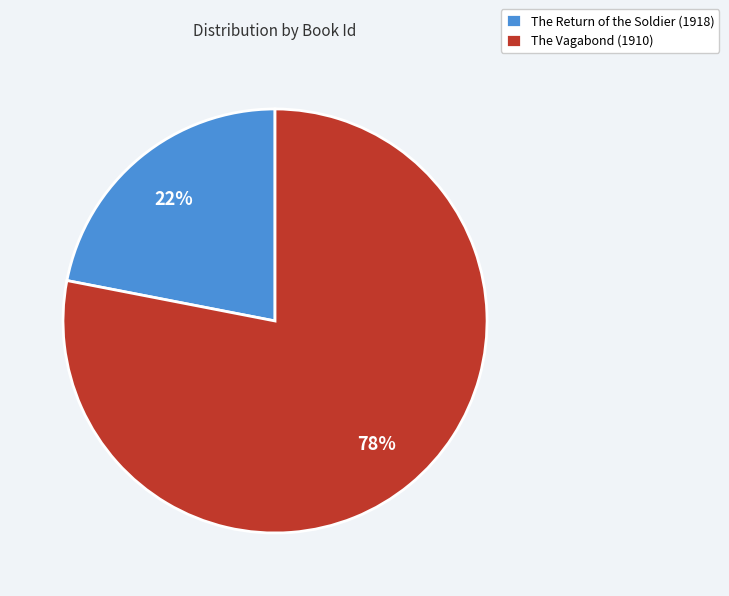

To the nearest percent, what is the difference between the The Return of the Soldier (1918) and The Vagabond (1910) slice percentages?

56%